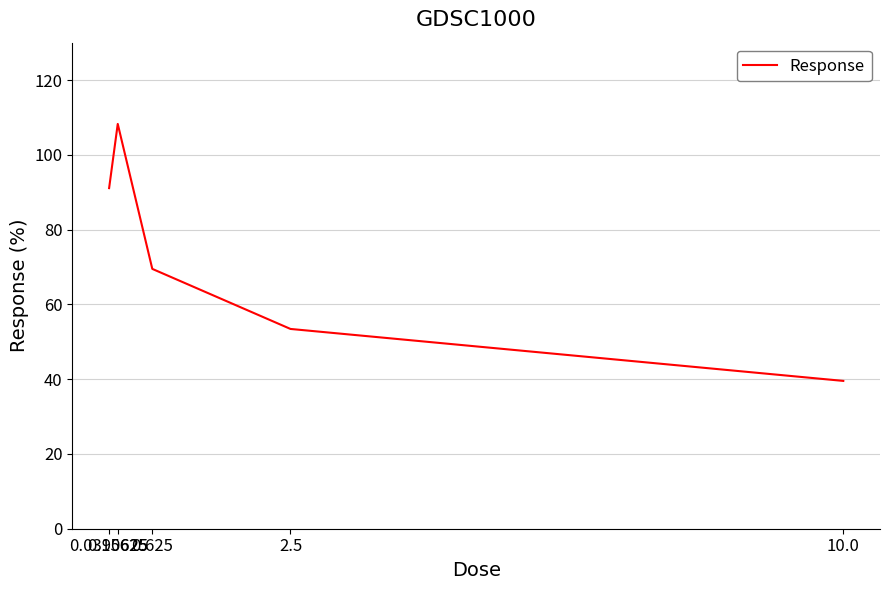

What is the average value?

72.4